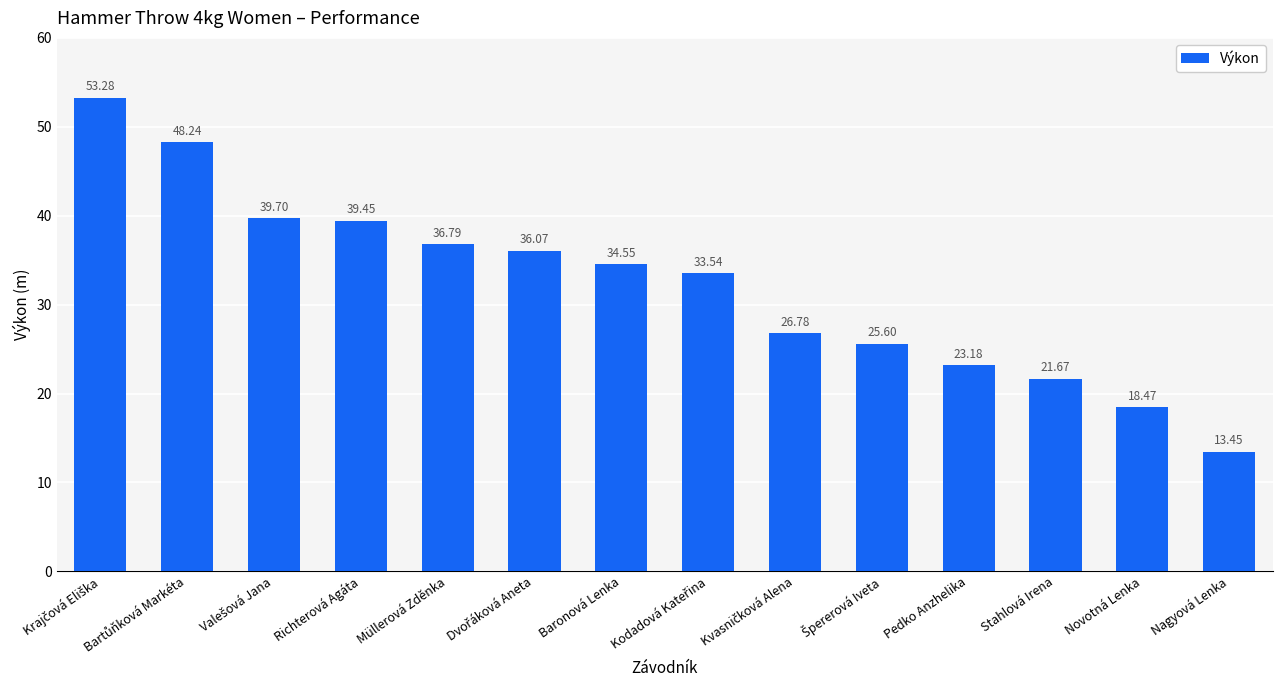

What is the ratio of the value at Stahlová Irena to the value at Baronová Lenka?

0.6